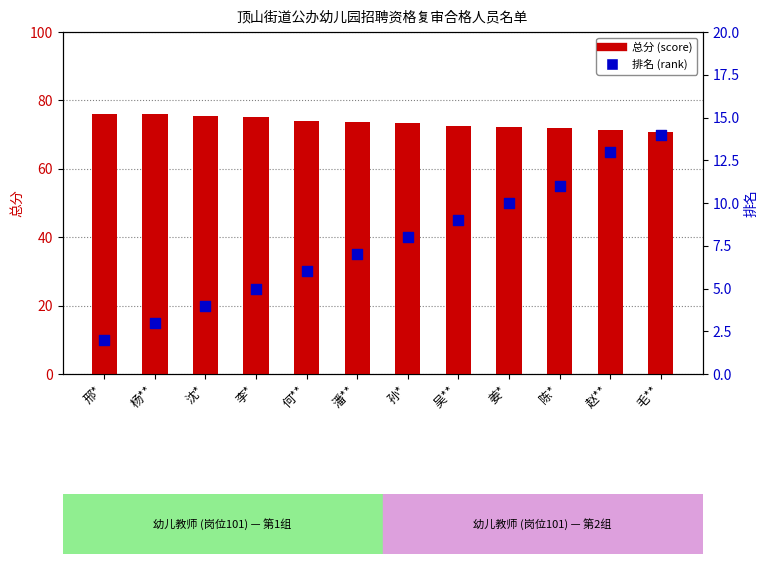

What are all the series names shown in the legend?

总分 (score), 排名 (rank)